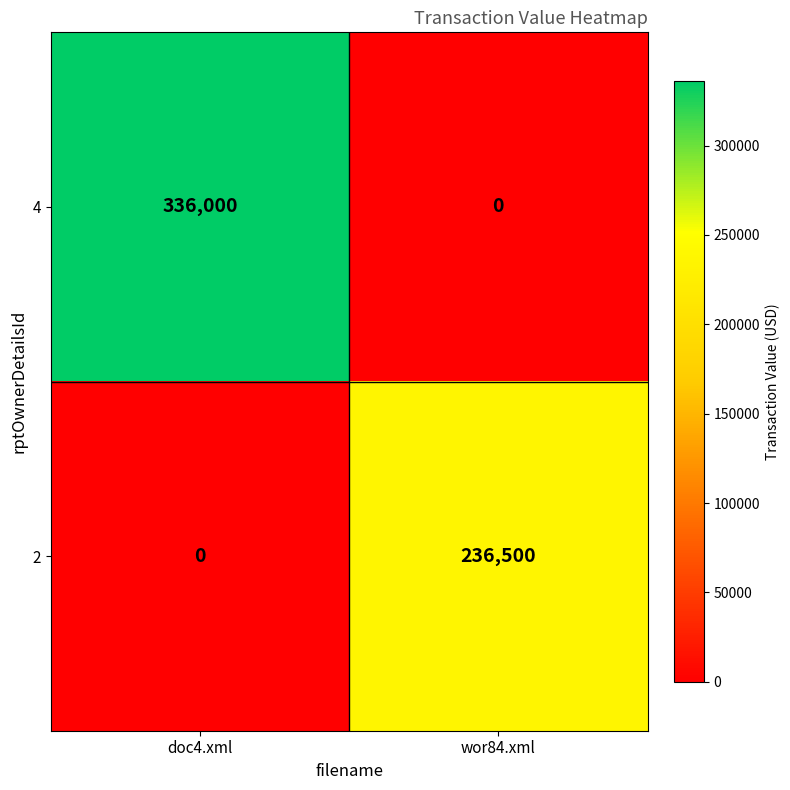

At how many categories does at least one series exceed 248763?

1